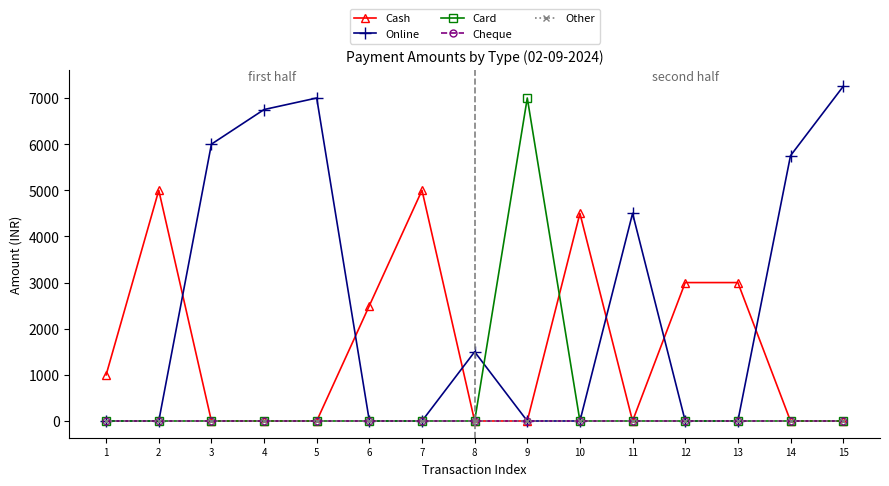

Which category has the lowest value in the Cheque series?

1